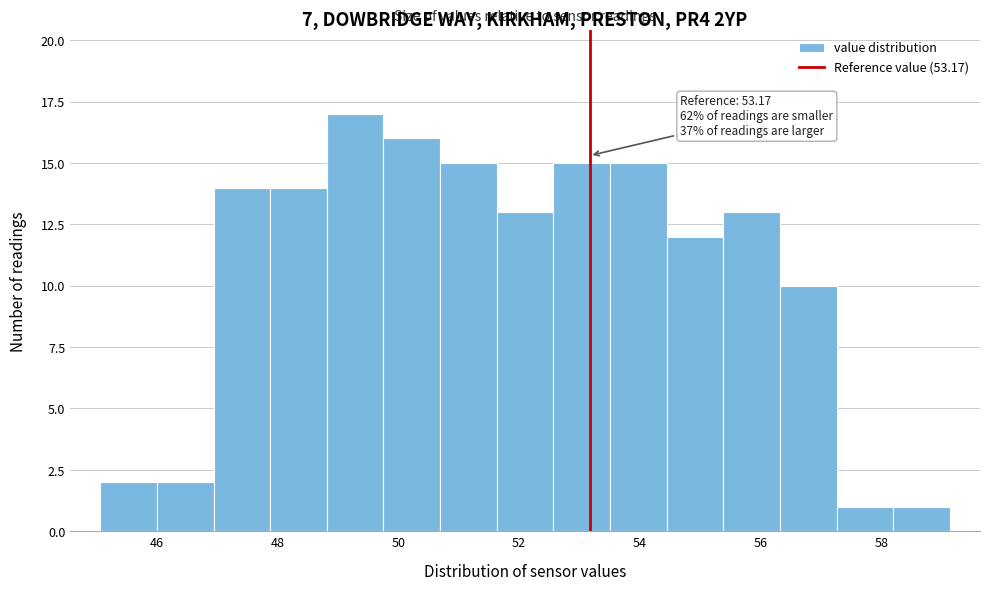

Over which range of the x-axis is the bar tallest?

48.8 to 49.8